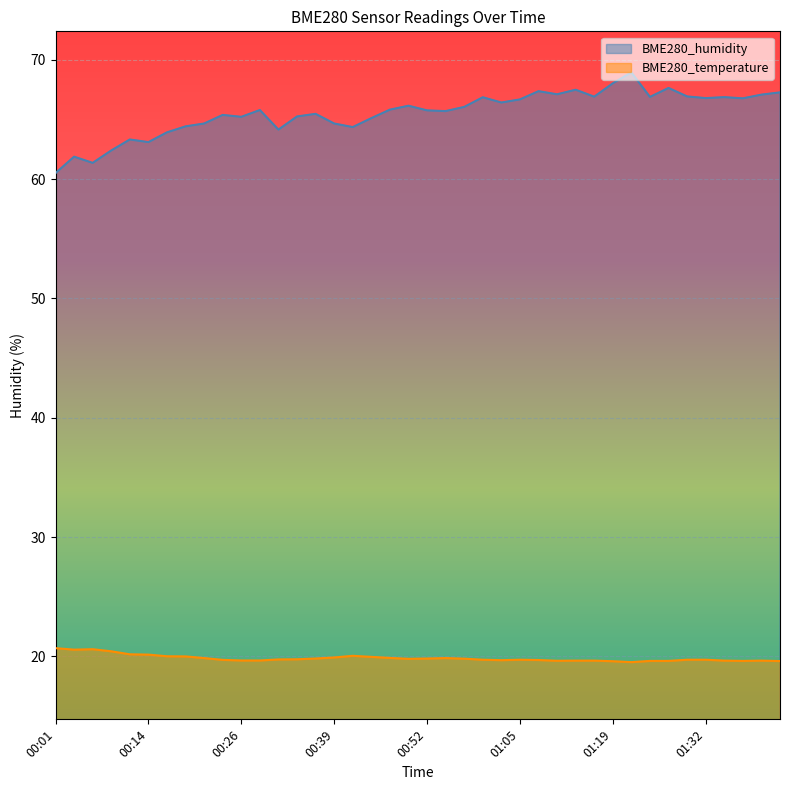

At which category is the sum across all series the highest?

01:21